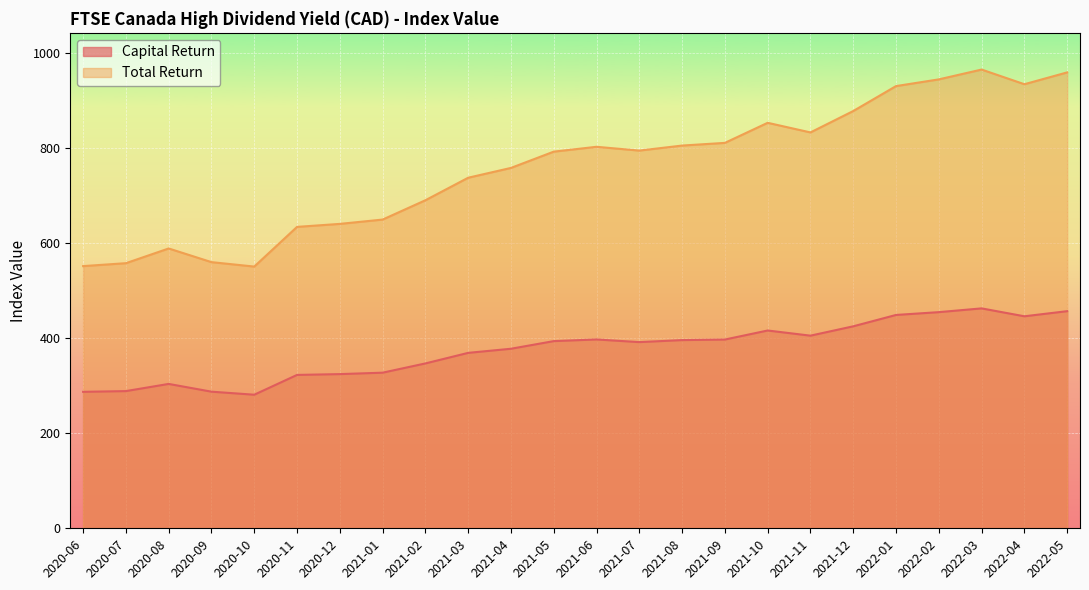

How many interior local peaks does the Capital Return series have?

4